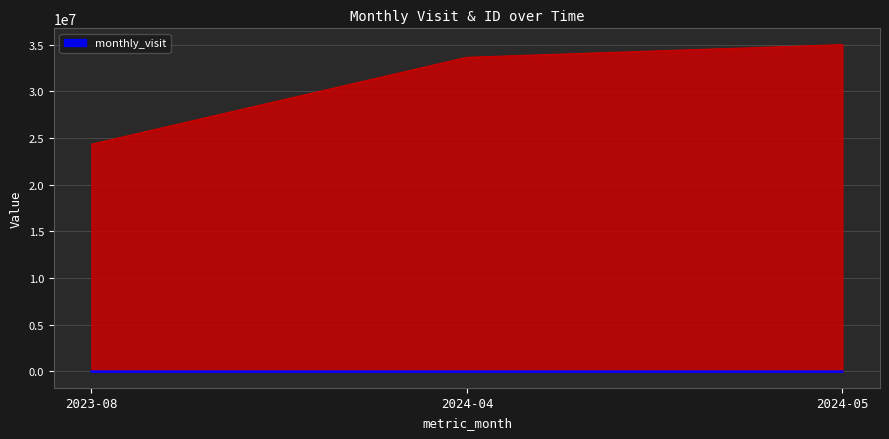

What is the spread (max minus min) of values at 2024-05?

34999993.0